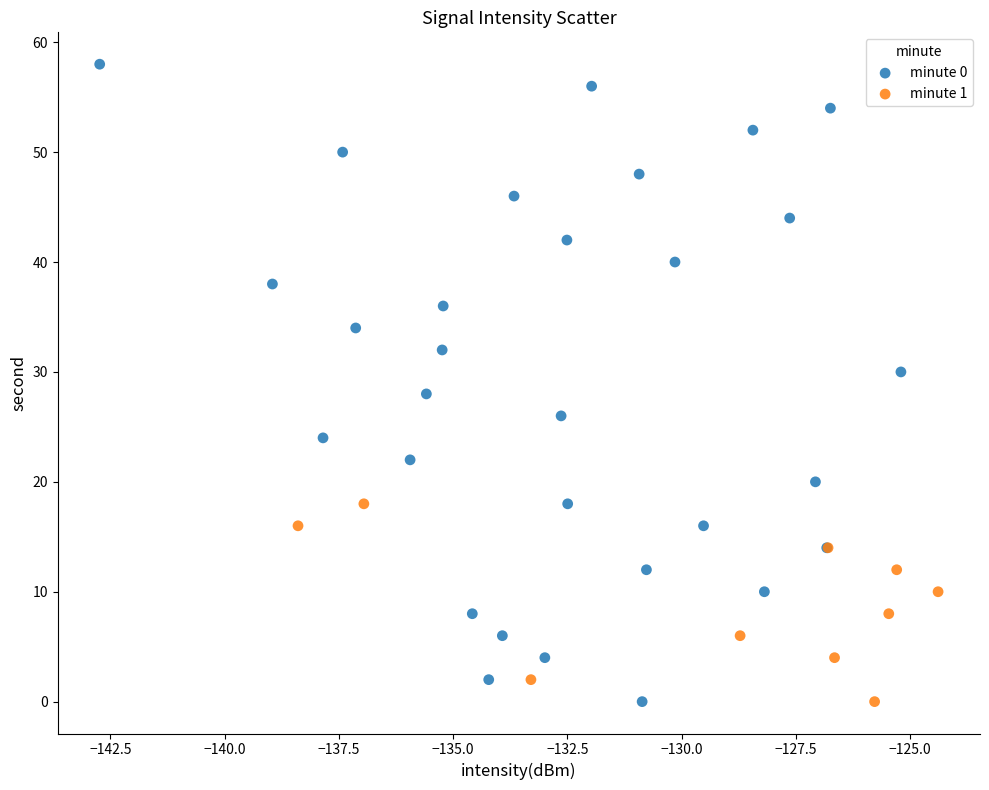

Which series has the widest spread of Y values?

minute 0